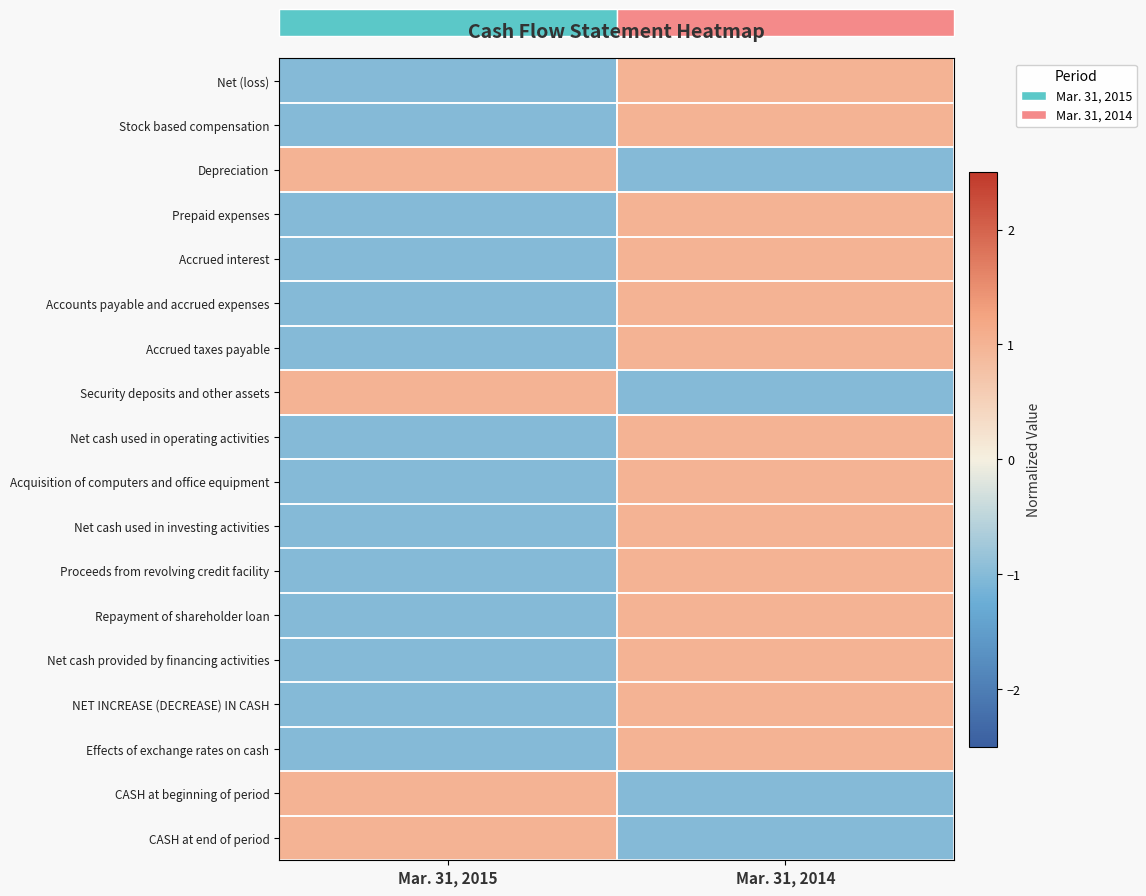

Reading left to right, what are all the values shown in this chart?

Net (loss): Mar. 31, 2015=-1	Mar. 31, 2014=1
Stock based compensation: Mar. 31, 2015=-1	Mar. 31, 2014=1
Depreciation: Mar. 31, 2015=1	Mar. 31, 2014=-1
Prepaid expenses: Mar. 31, 2015=-1	Mar. 31, 2014=1
Accrued interest: Mar. 31, 2015=-1	Mar. 31, 2014=1
Accounts payable and accrued expenses: Mar. 31, 2015=-1	Mar. 31, 2014=1
Accrued taxes payable: Mar. 31, 2015=-1	Mar. 31, 2014=1
Security deposits and other assets: Mar. 31, 2015=1	Mar. 31, 2014=-1
Net cash used in operating activities: Mar. 31, 2015=-1	Mar. 31, 2014=1
Acquisition of computers and office equipment: Mar. 31, 2015=-1	Mar. 31, 2014=1
Net cash used in investing activities: Mar. 31, 2015=-1	Mar. 31, 2014=1
Proceeds from revolving credit facility: Mar. 31, 2015=-1	Mar. 31, 2014=1
Repayment of shareholder loan: Mar. 31, 2015=-1	Mar. 31, 2014=1
Net cash provided by financing activities: Mar. 31, 2015=-1	Mar. 31, 2014=1
NET INCREASE (DECREASE) IN CASH: Mar. 31, 2015=-1	Mar. 31, 2014=1
Effects of exchange rates on cash: Mar. 31, 2015=-1	Mar. 31, 2014=1
CASH at beginning of period: Mar. 31, 2015=1	Mar. 31, 2014=-1
CASH at end of period: Mar. 31, 2015=1	Mar. 31, 2014=-1